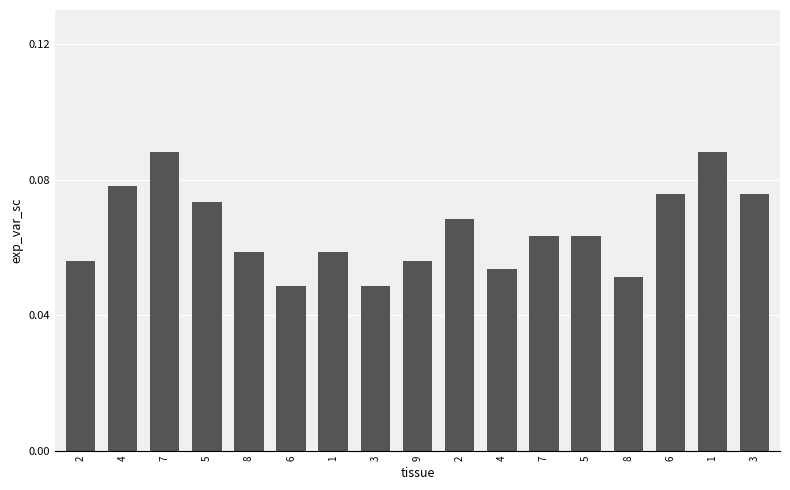

List the labels in order of value, largest first.

7, 1, 4, 6, 3, 5, 2, 7, 5, 8, 1, 2, 9, 4, 8, 6, 3